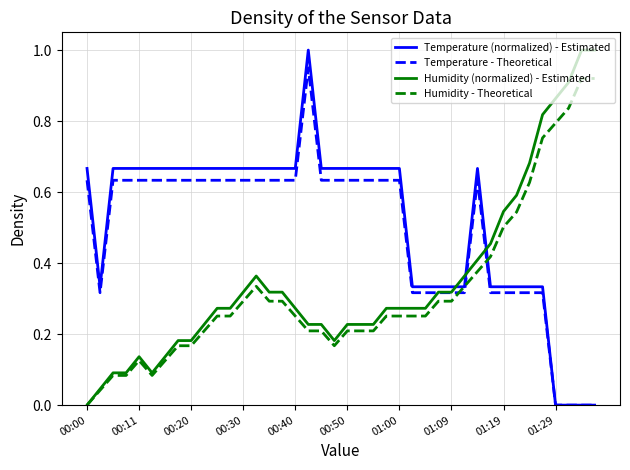

True or false: Humidity (normalized) - Estimated and Temperature (normalized) - Estimated cross at least once.

True